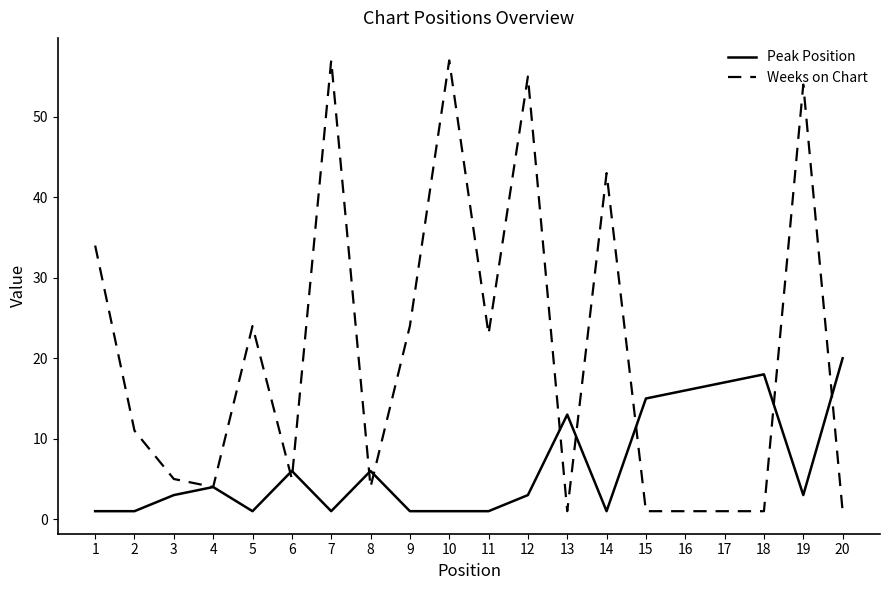

True or false: Peak Position and Weeks on Chart intersect in this chart.

True